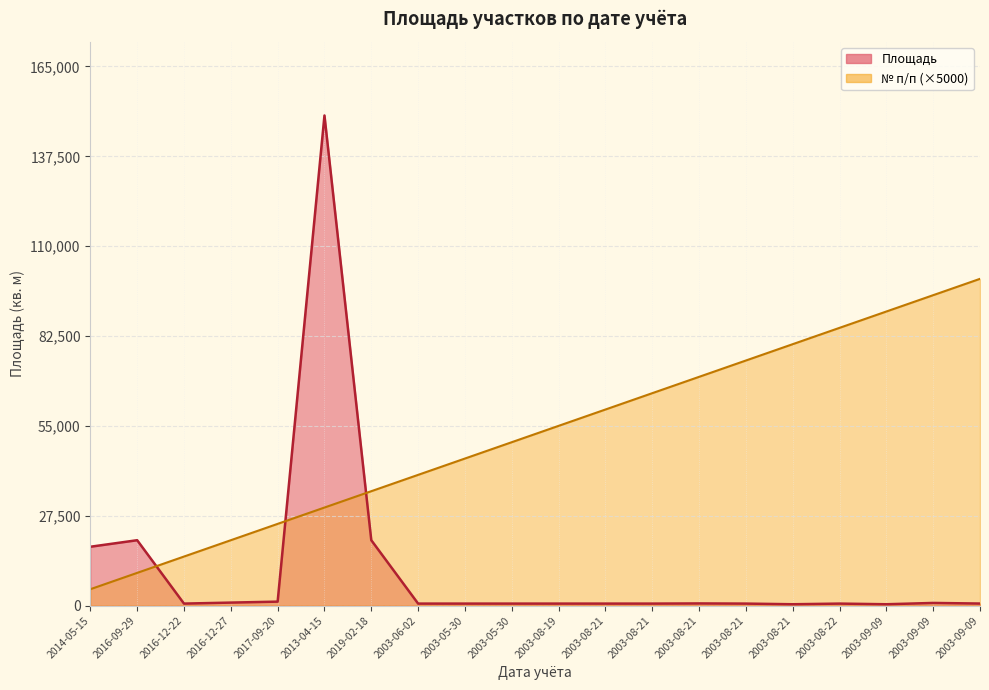

What is the total value across all series at 2003-09-09?

90400